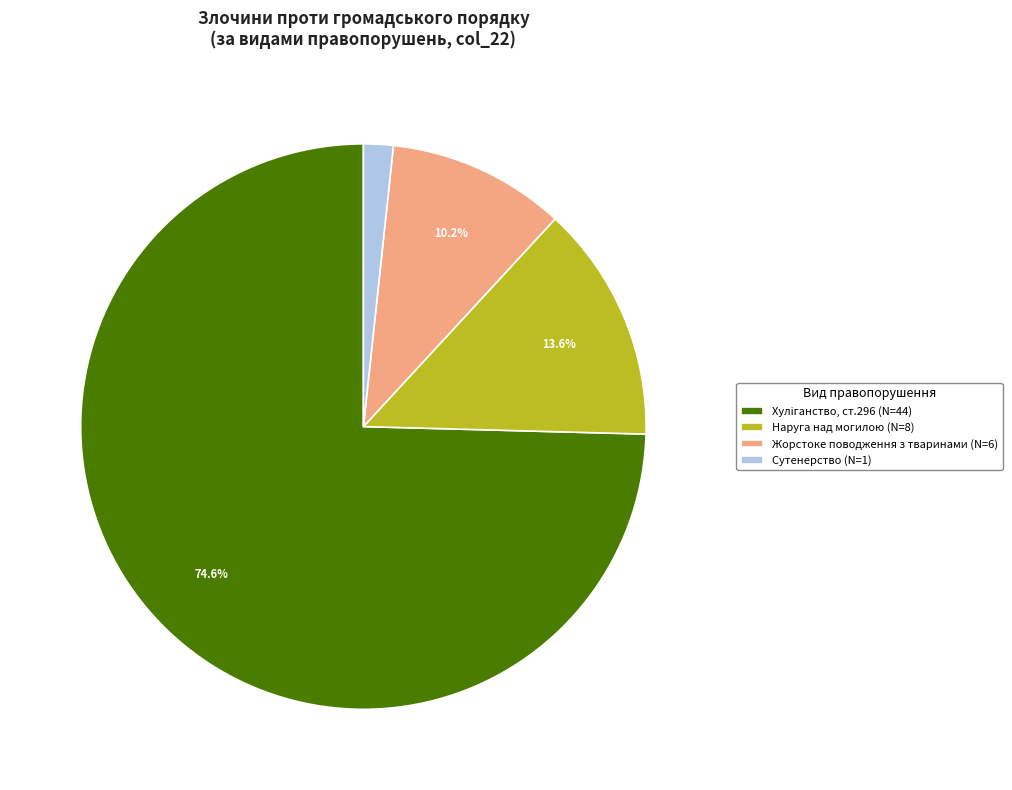

What portion of the pie excludes Жорстоке поводження з тваринами (N=6)?

89.8%